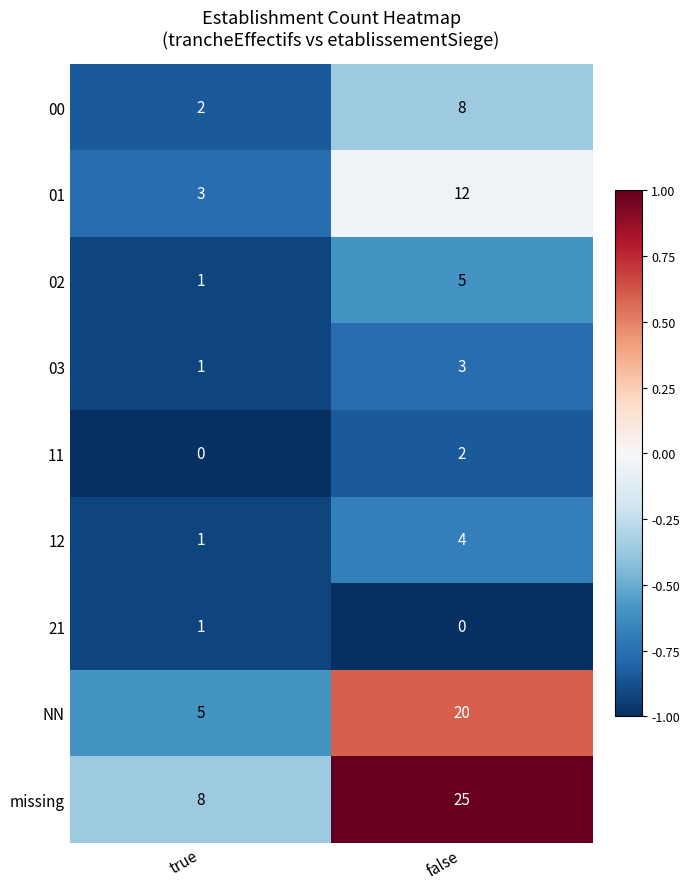

Which category has the highest value across all series?

false